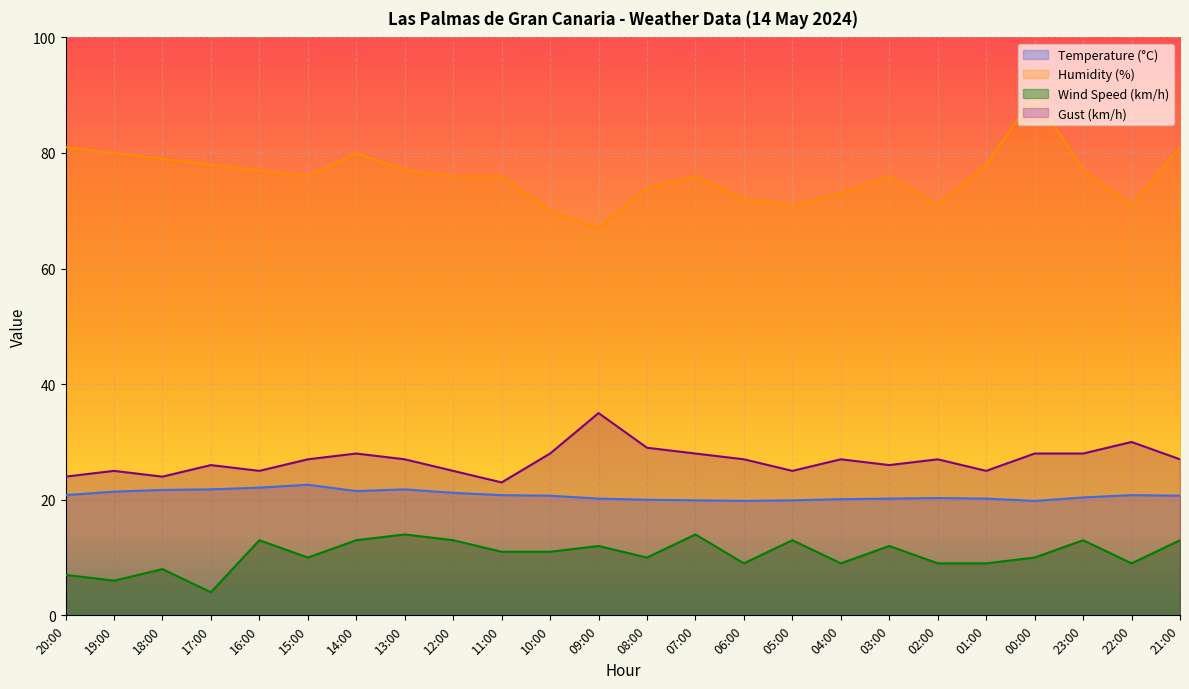

In Humidity (%), how many points are lower than both neighbors (excluding endpoints)?

5